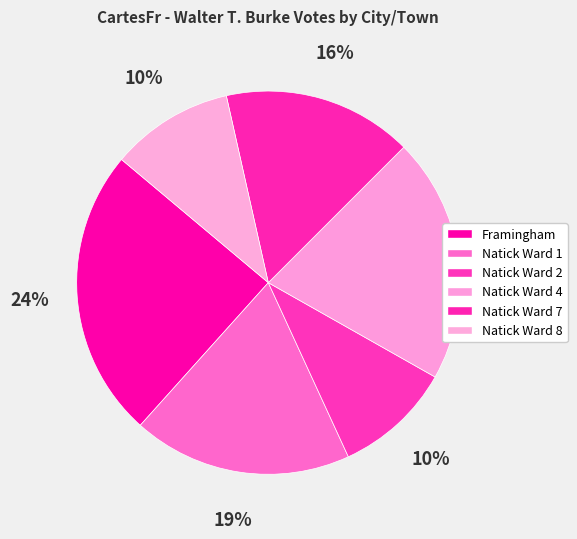

To the nearest percent, what portion does Natick Ward 4 represent?

21%